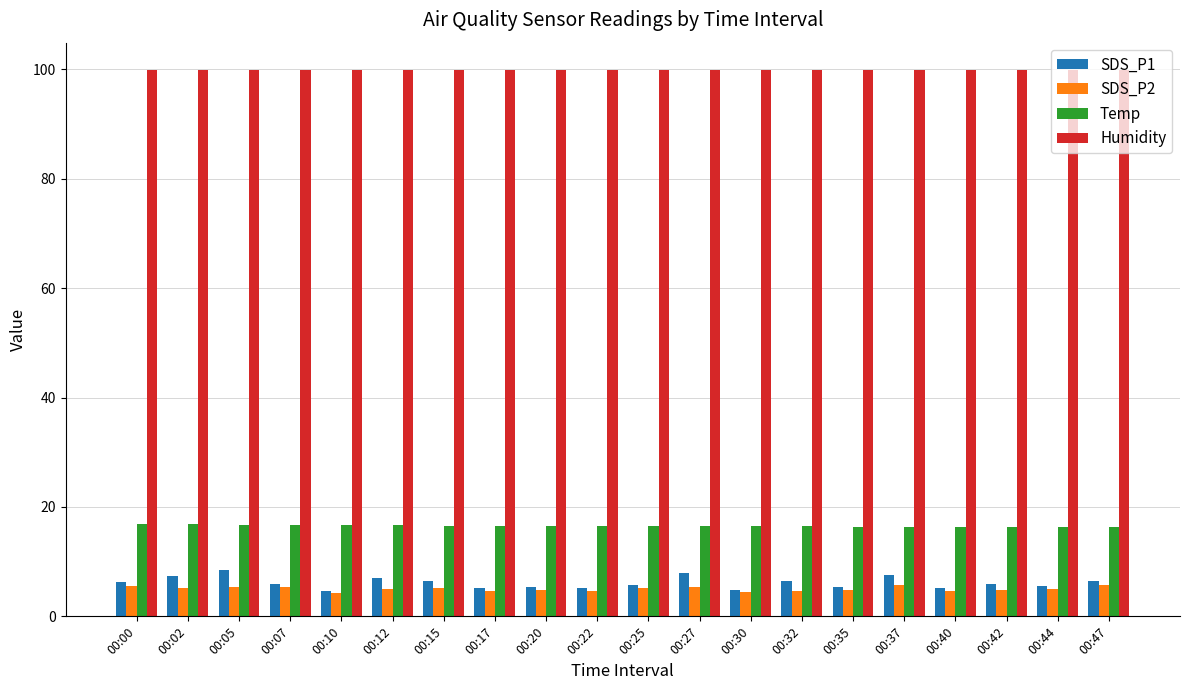

What is the maximum value shown in the chart?

99.9